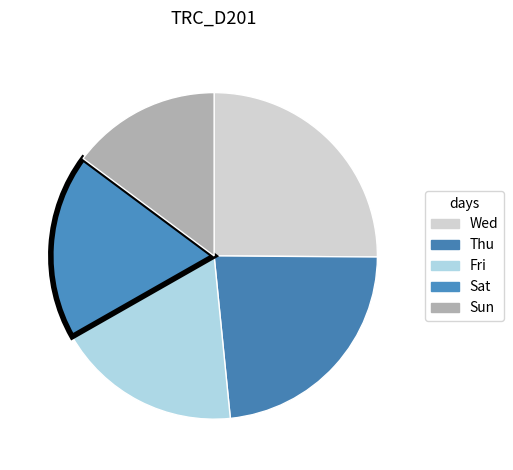

What is the total percentage of Thu and Fri?

41.7%